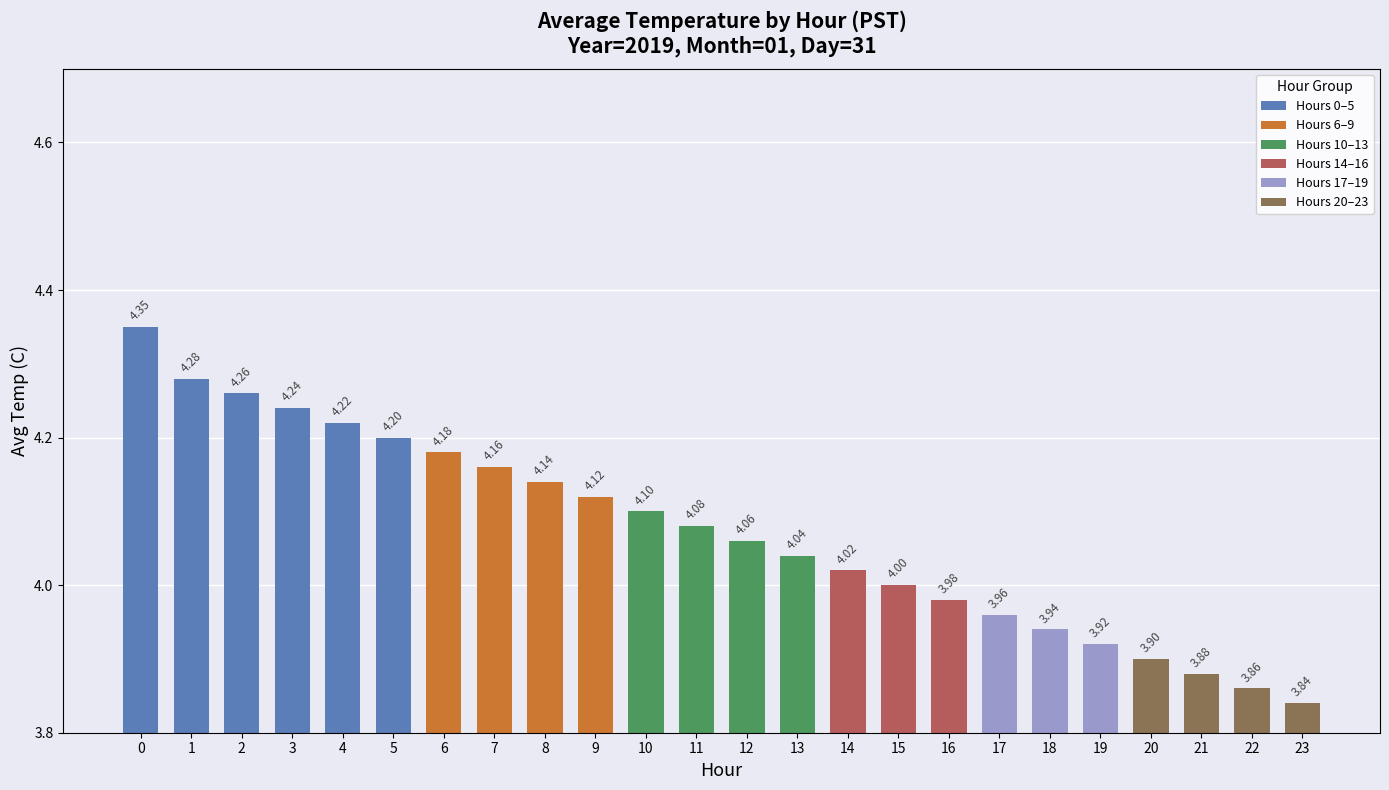

What is the average value?

4.1